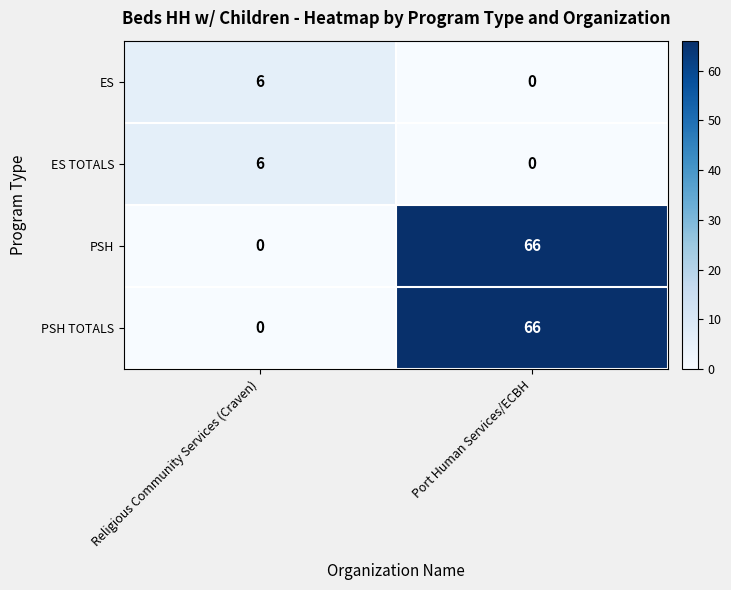

How many categories are shown in the chart?

2